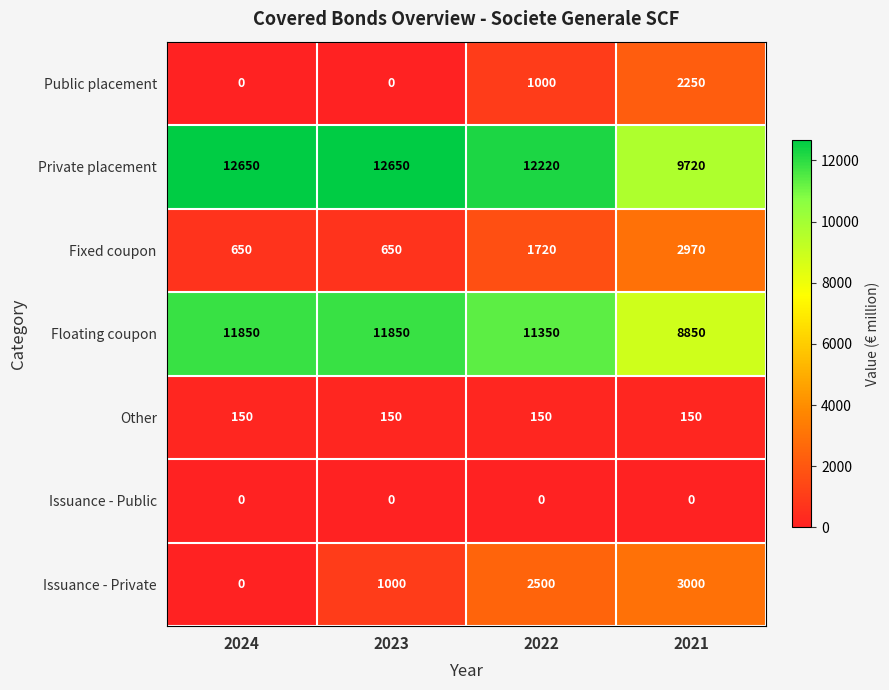

Count the Public placement values in the range 0 to 2250.

4